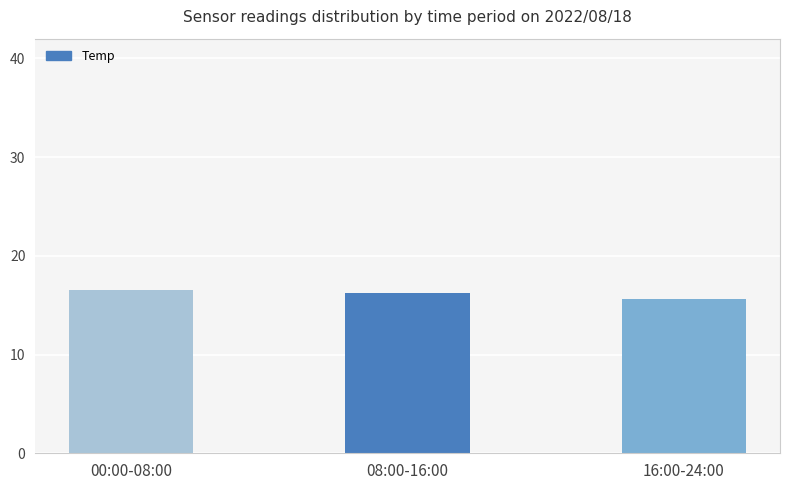

Read the value at 00:00-08:00.

16.5